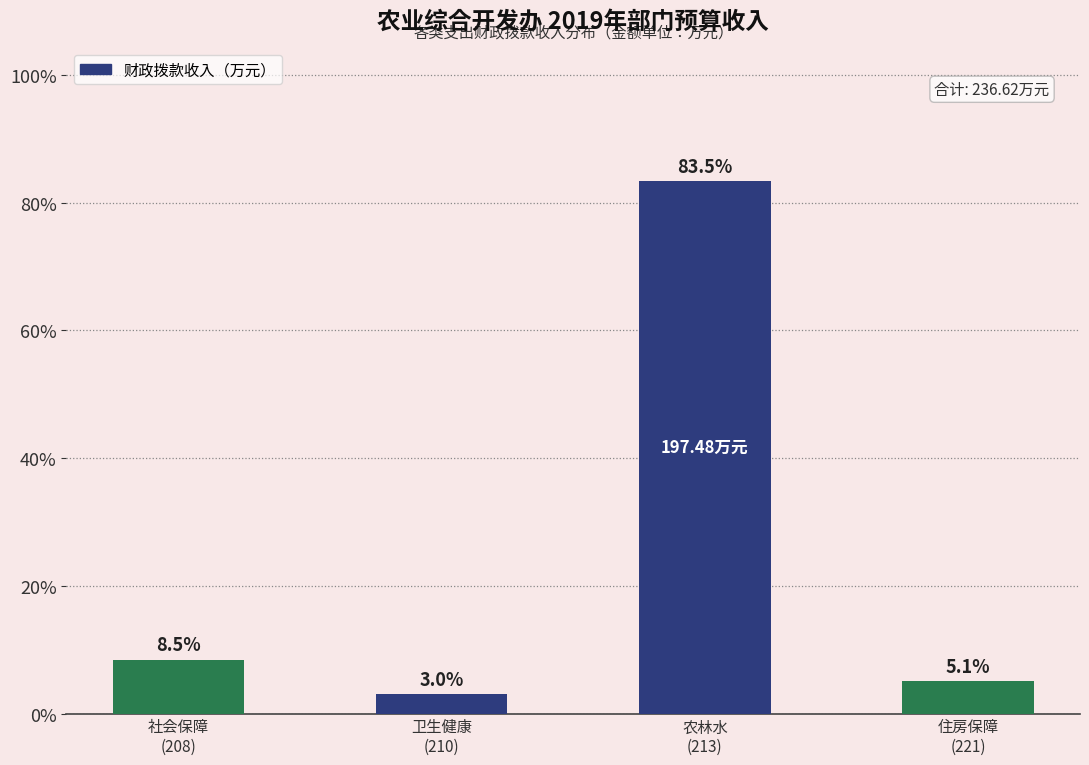

Count the number of categories in the chart.

4